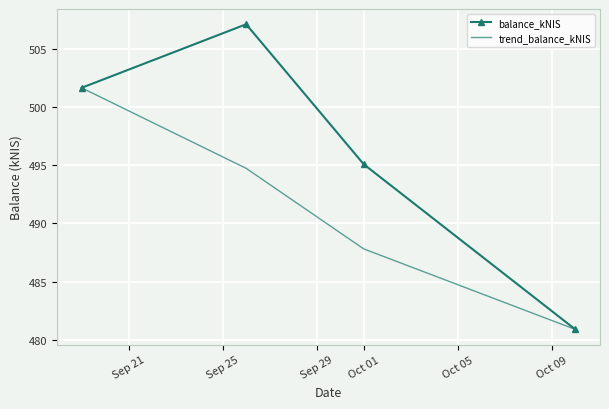

What are all the series names shown in the legend?

balance_kNIS, trend_balance_kNIS